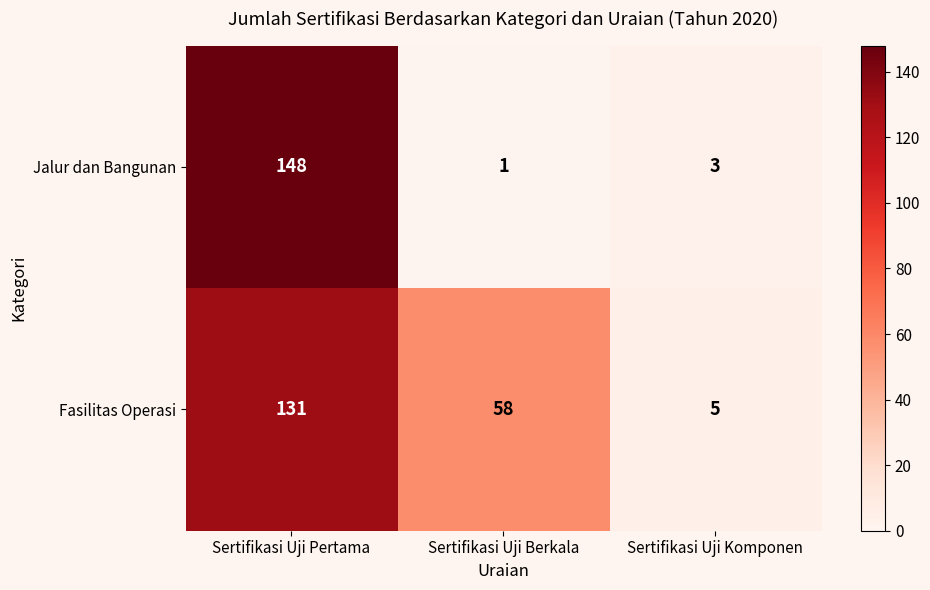

Reading left to right, extract all data points from this chart.

Jalur dan Bangunan: Sertifikasi Uji Pertama=148	Sertifikasi Uji Berkala=1	Sertifikasi Uji Komponen=3
Fasilitas Operasi: Sertifikasi Uji Pertama=131	Sertifikasi Uji Berkala=58	Sertifikasi Uji Komponen=5